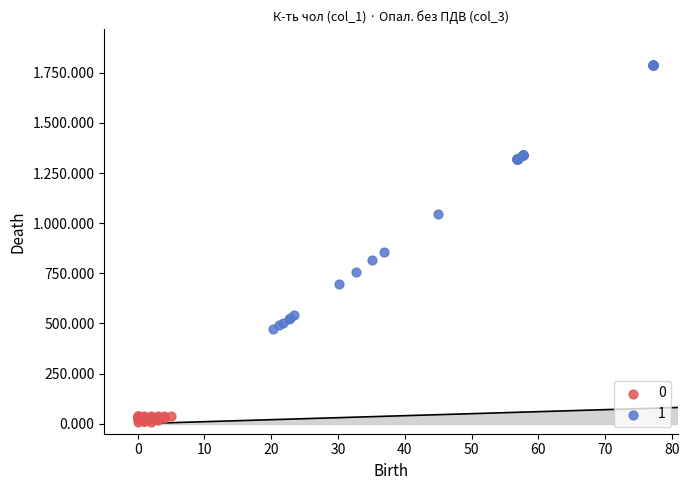

What are all the series names shown in the legend?

0, 1